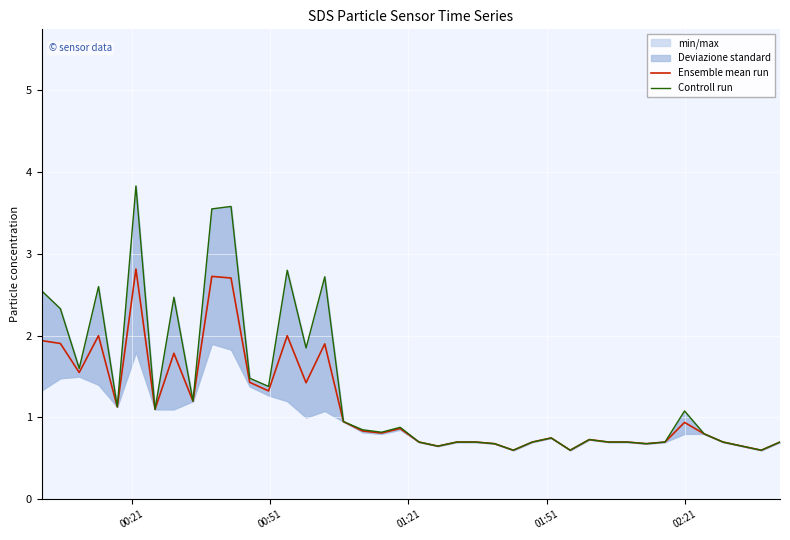

List the series in order of their overall mean, highest first.

Controll run, Ensemble mean run